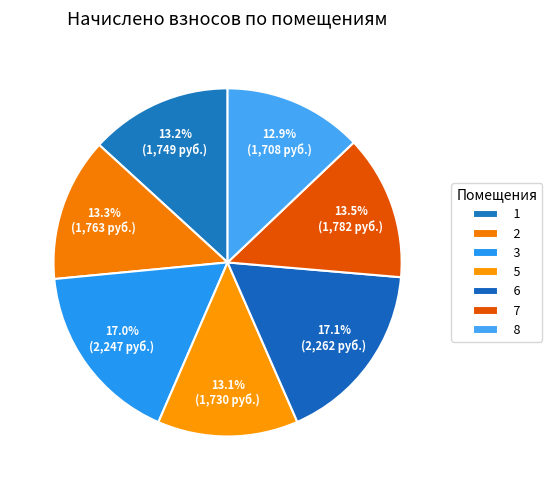

The 1 slice represents 13% of the pie. True or false?

True